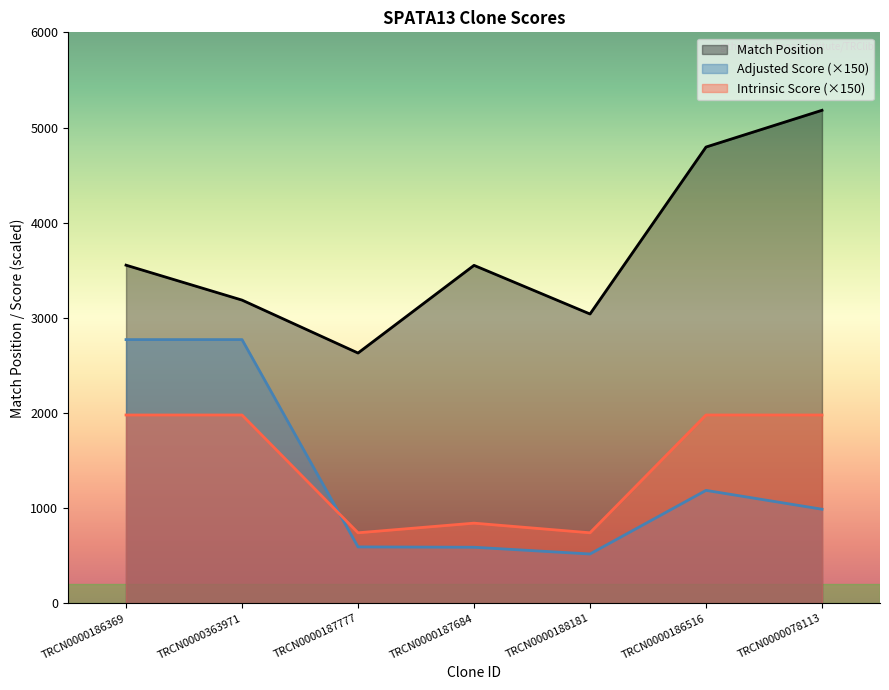

Is the value of Intrinsic Score at TRCN0000186369 greater than the value of Match Position at TRCN0000186369?

No